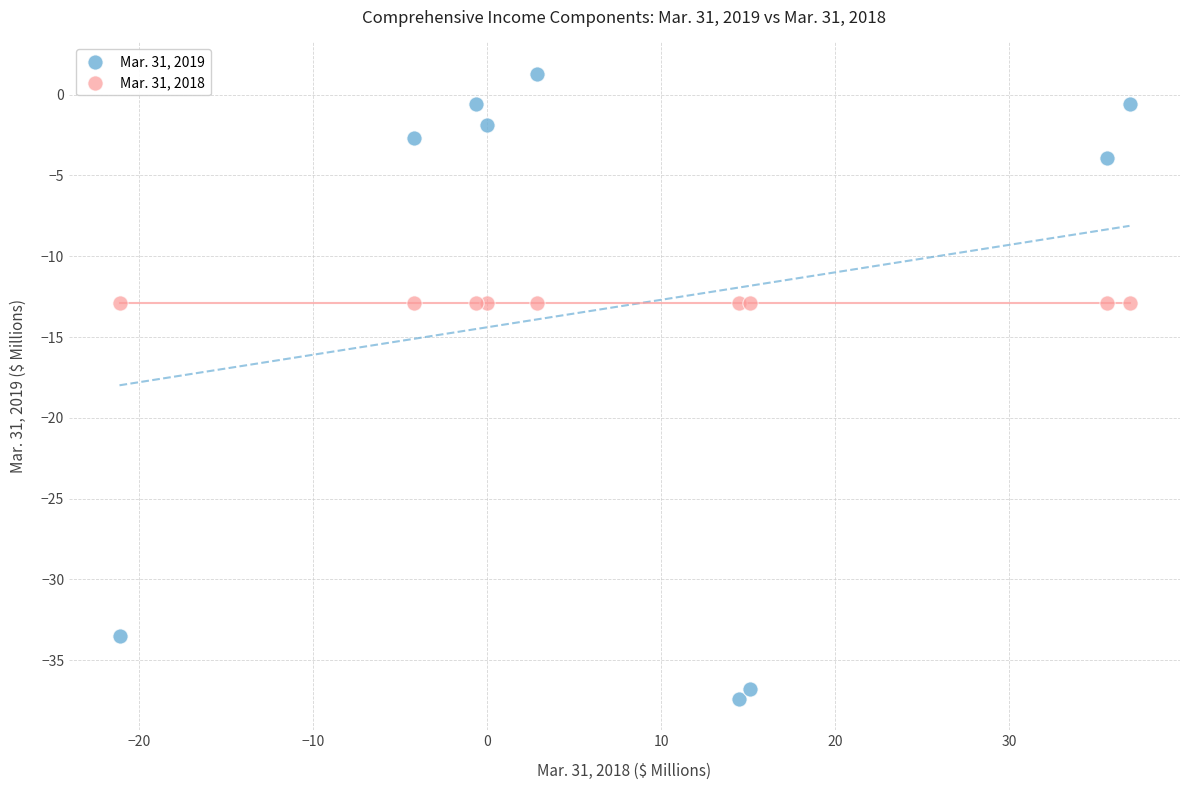

Which series reaches the maximum Y coordinate?

Mar. 31, 2019